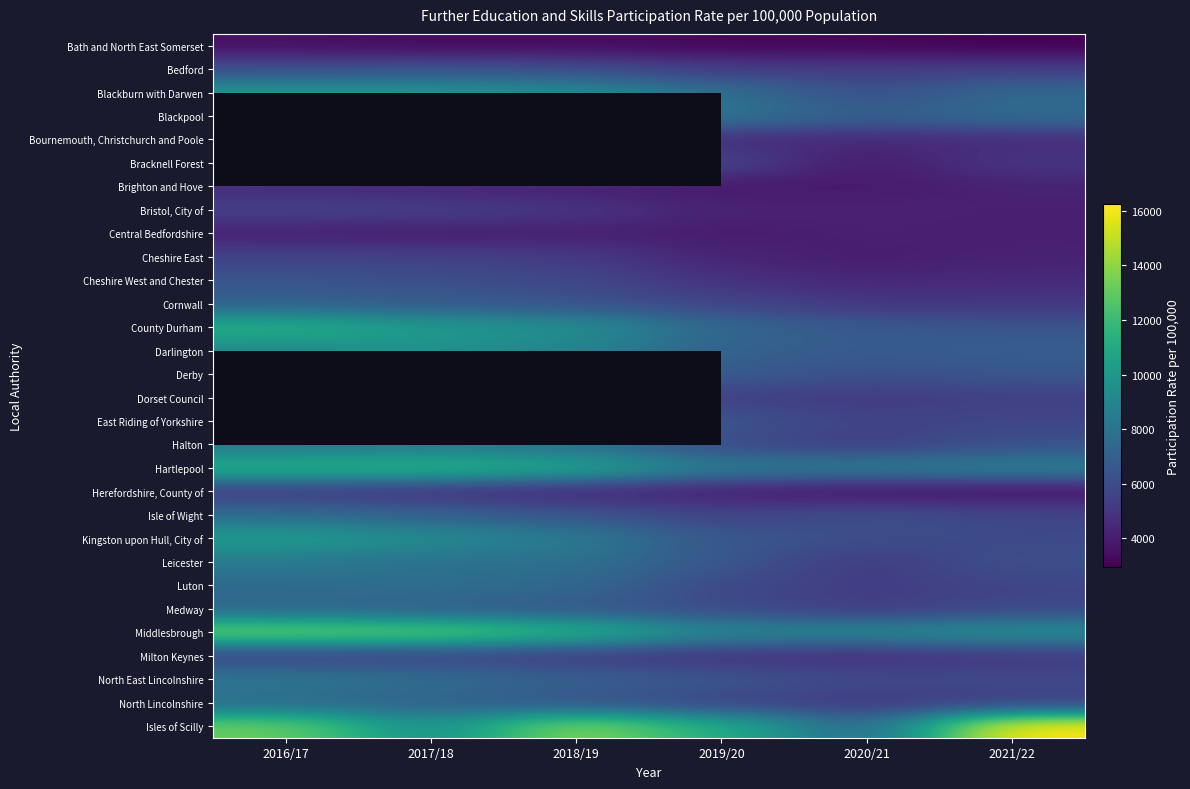

What is the sum of the County Durham values at 2018/19 and 2021/22?

15954.0